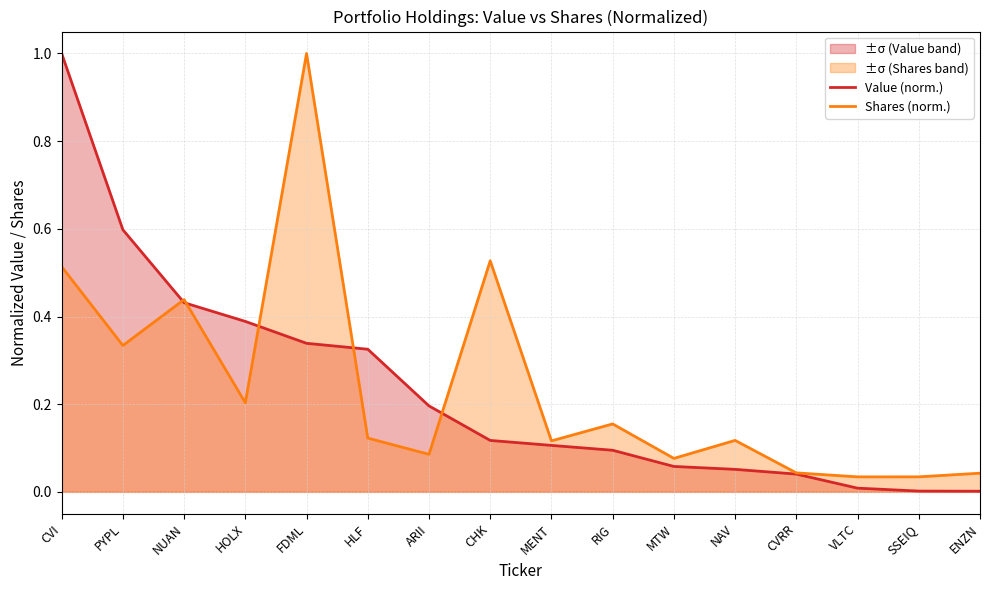

Which label corresponds to the smallest value in the chart?

ENZN